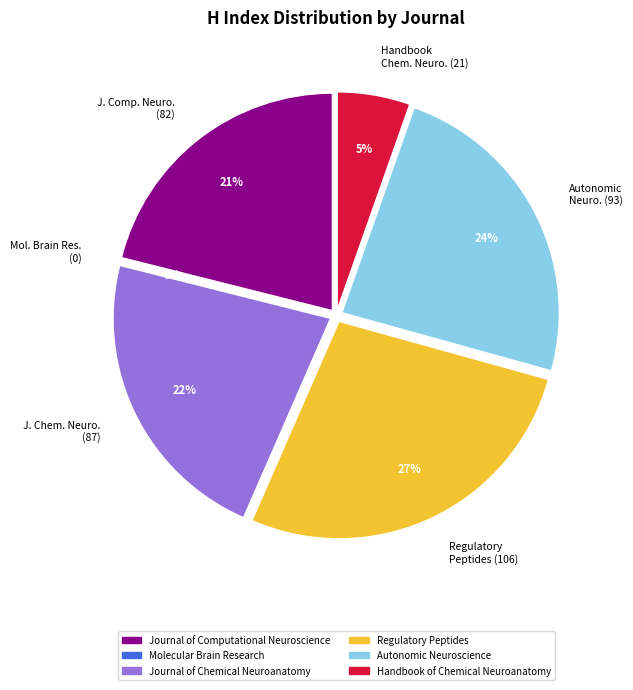

What portion of the pie excludes Handbook of Chemical Neuroanatomy?

94.6%